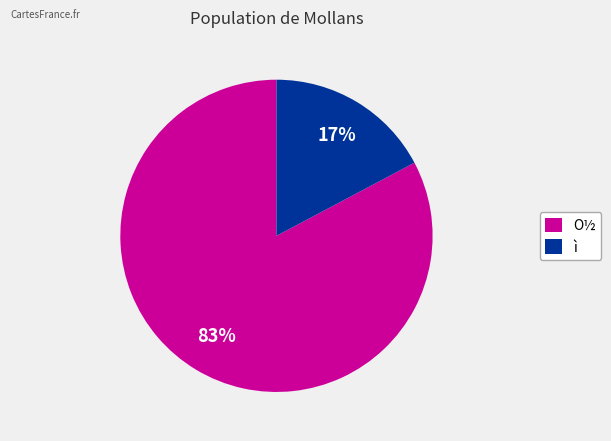

Which has a higher value, O½ or ì?

O½